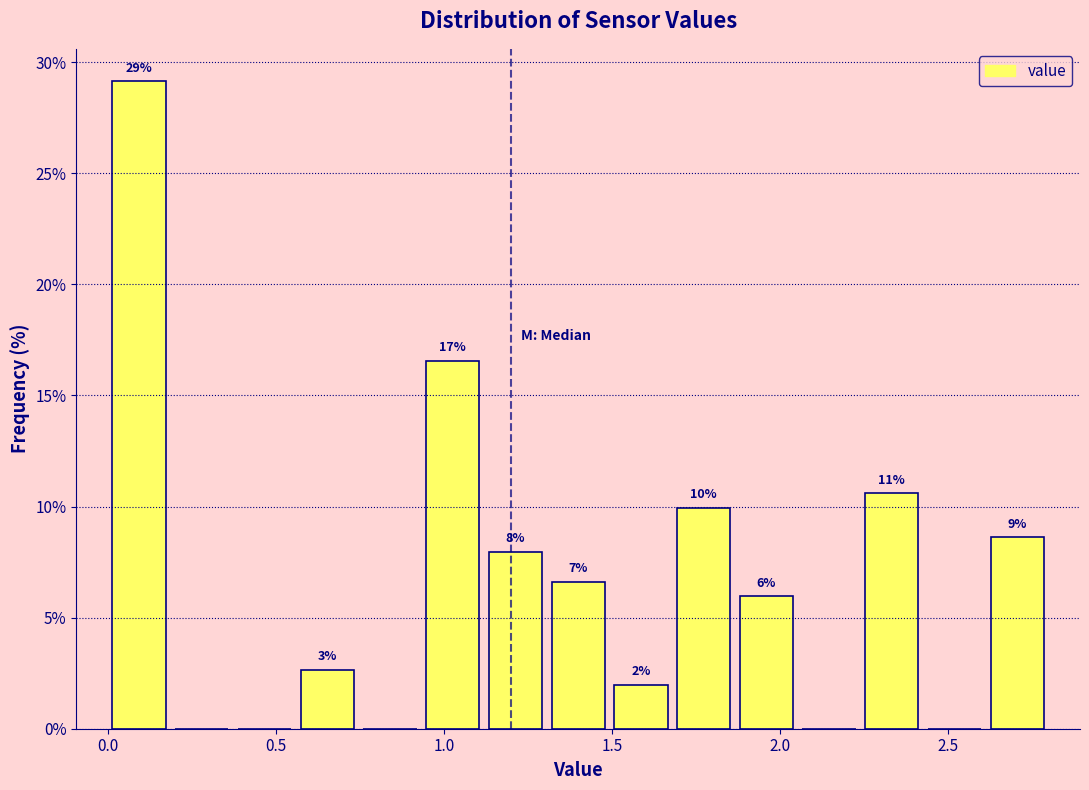

Read against the x-axis, roughly where is the centre of the tallest bar?

0.10